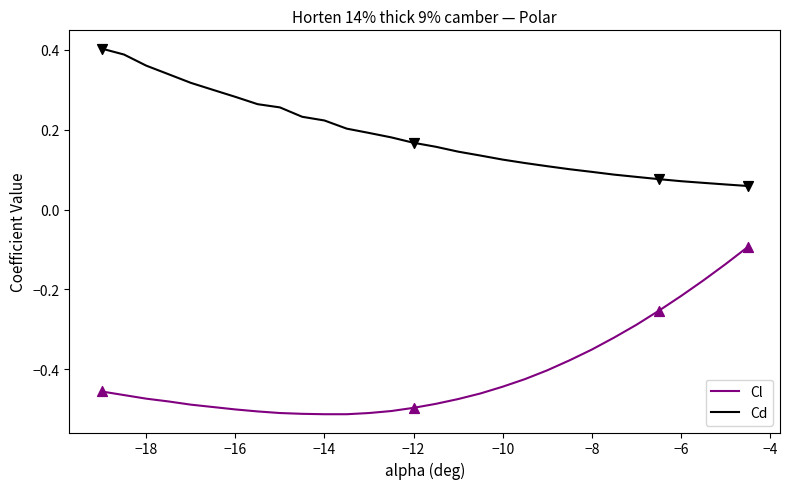

Which series has the largest total across all categories?

Cd